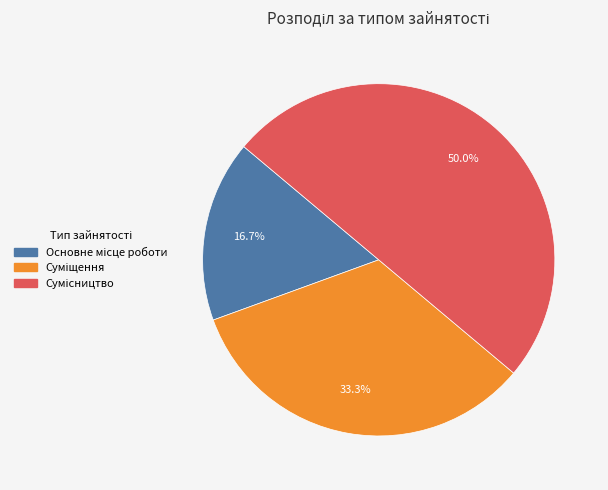

How many slices are in this pie chart?

3